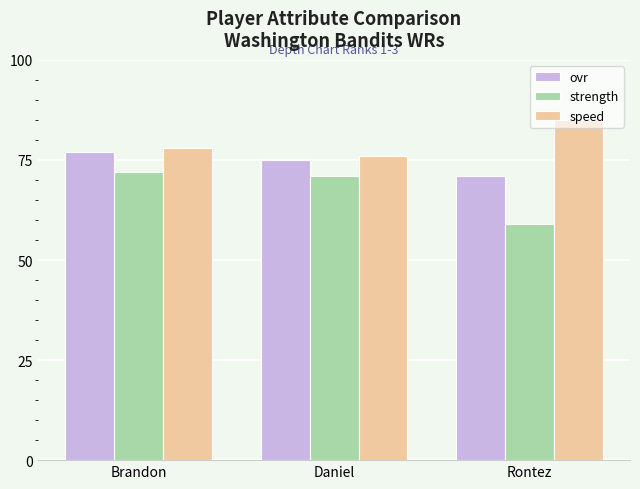

Rank the series by their maximum value, from highest to lowest.

speed, ovr, strength